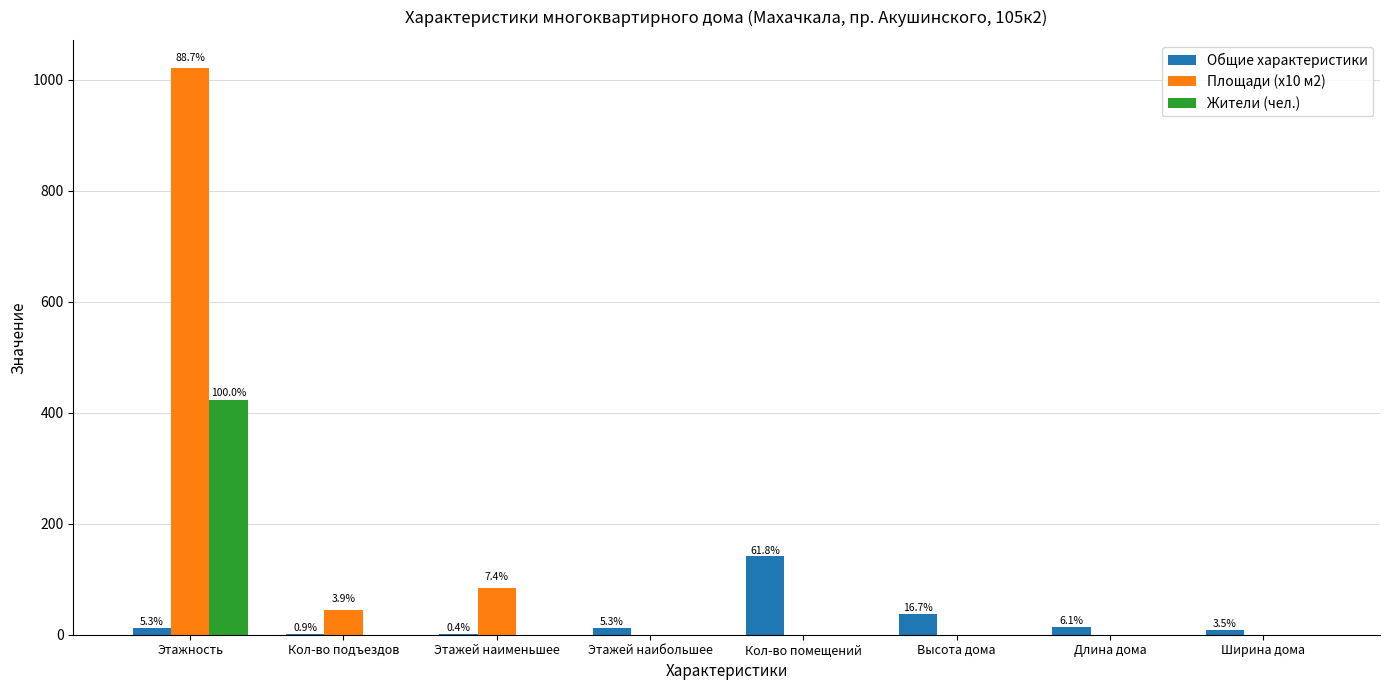

How many groups of bars are there?

8